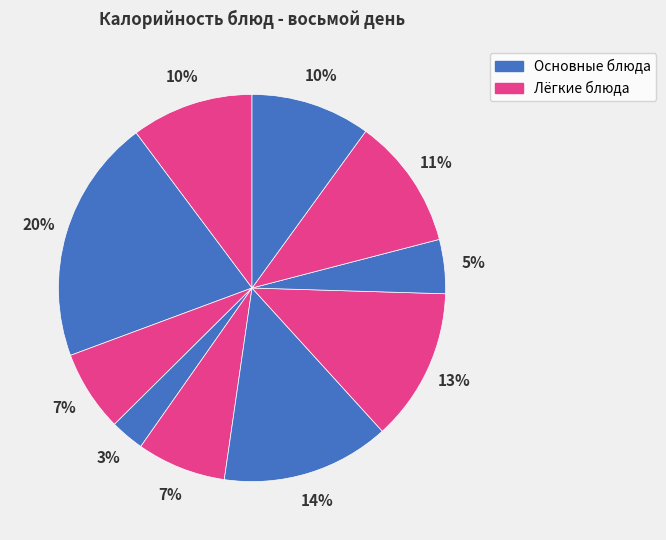

How many segments does this pie chart have?

10